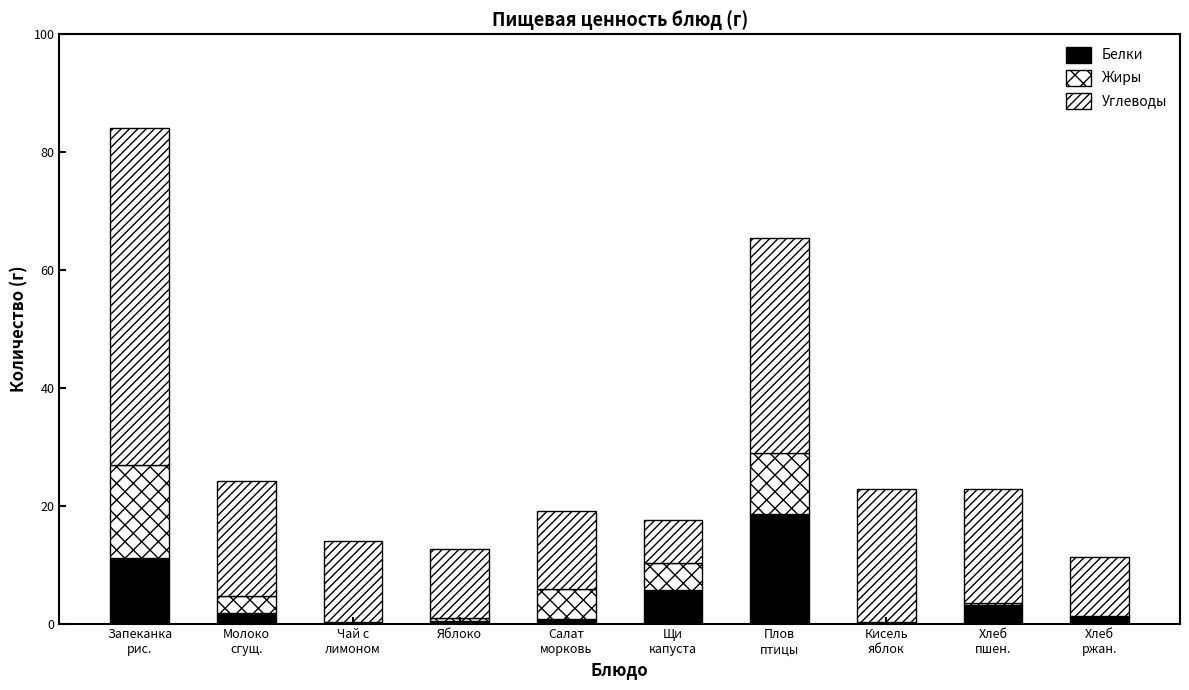

Is it true that Жиры equals 0.1 at Кисель
яблок?

False